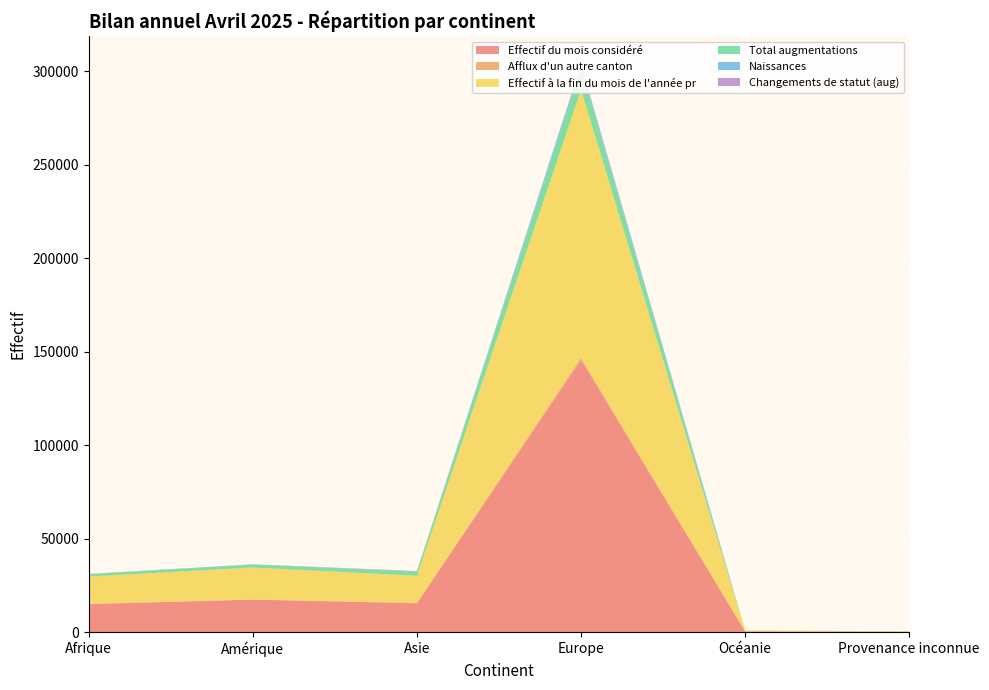

Reading left to right, extract all data points from this chart.

Effectif du mois considéré: 15028	17423	15511	145626	406	232
Afflux d'un autre canton: 70	60	98	1193	8	0
Effectif à la fin du mois de l'année pr: 14699	17125	14583	143437	430	226
Total augmentations: 1194	1562	2194	11535	54	16
Naissances: 142	103	122	1313	1	1
Changements de statut (aug): 53	53	195	663	5	0